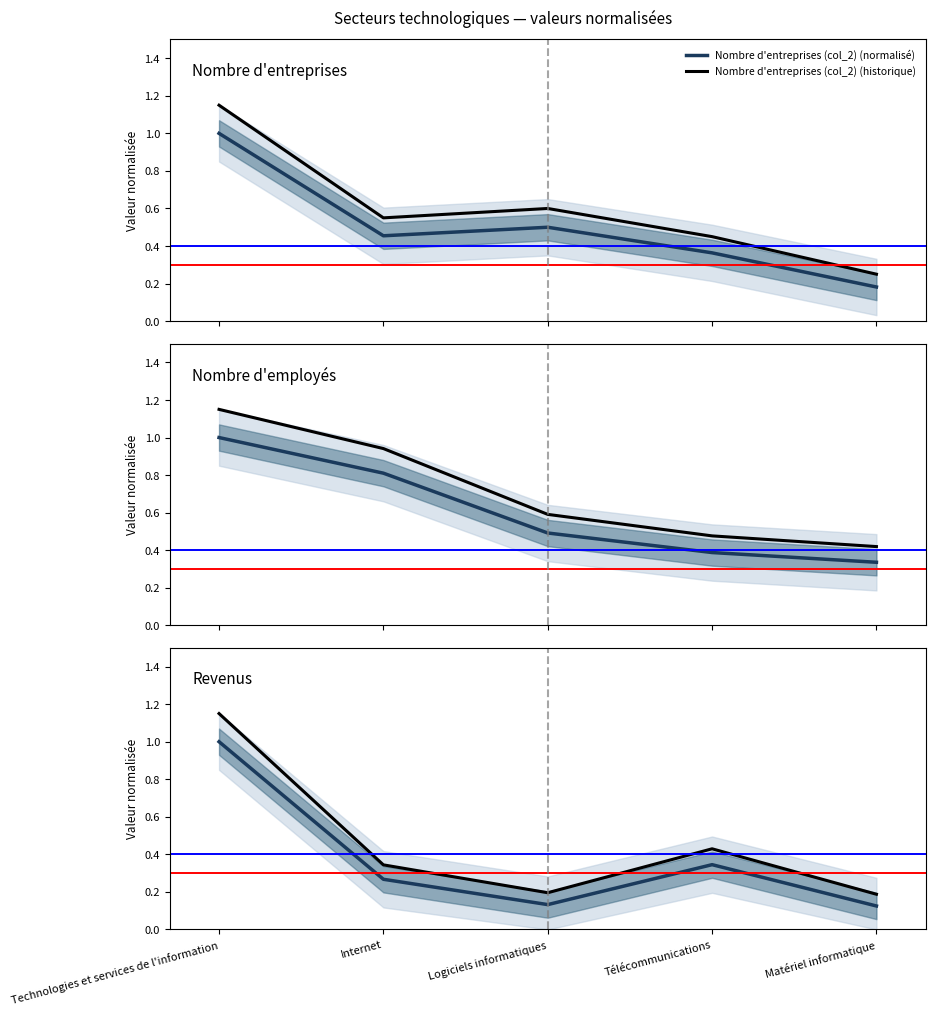

Between which two adjacent categories do Nombre d'entreprises (col_2) and Nombre d'employés (col_3) first intersect?

Internet and Logiciels informatiques